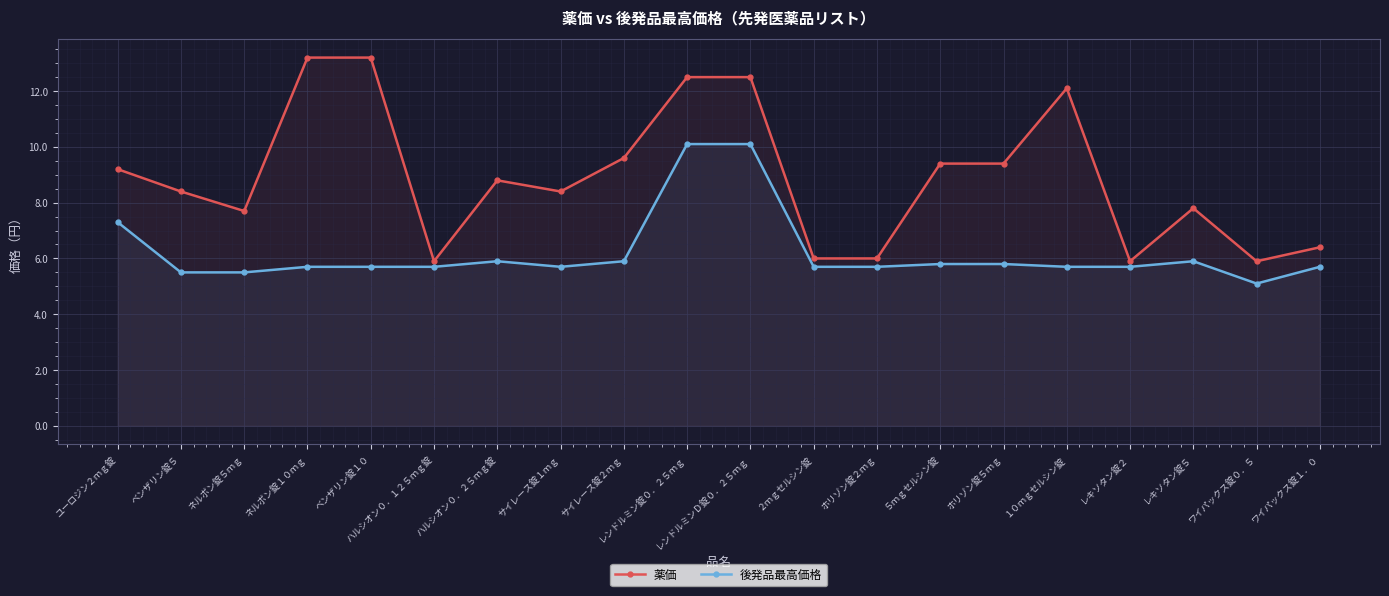

Read the 薬価 value at ベンザリン錠５.

8.4